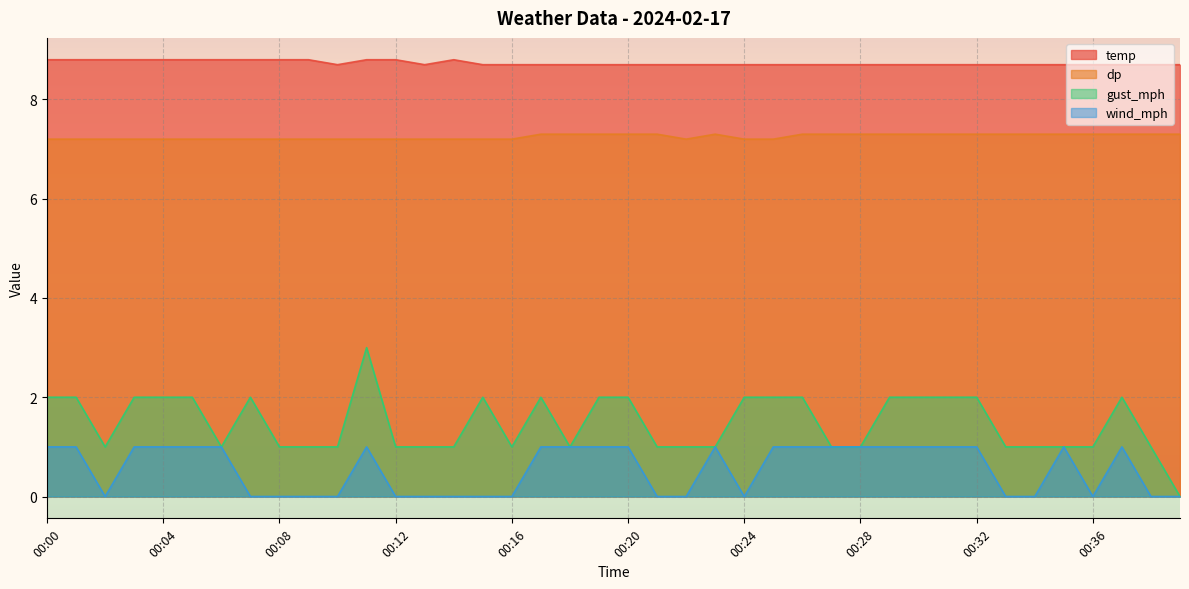

In dp, how many points are higher than both neighbors (excluding endpoints)?

1